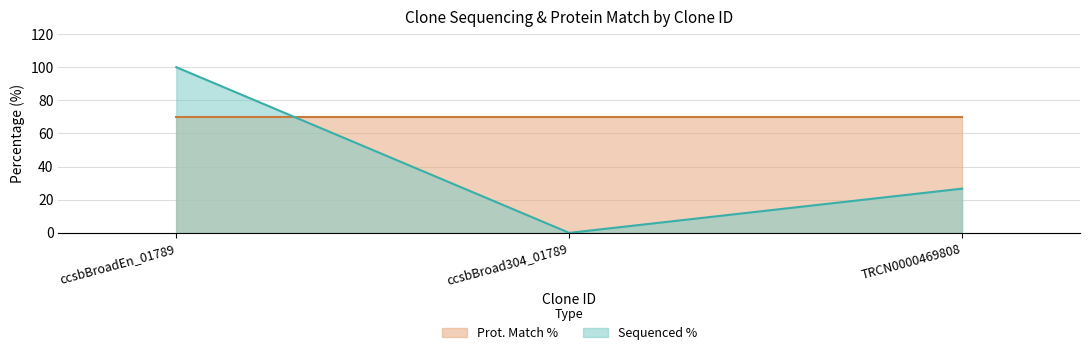

What is the change in value from ccsbBroadEn_01789 to TRCN0000469808?

-73.3